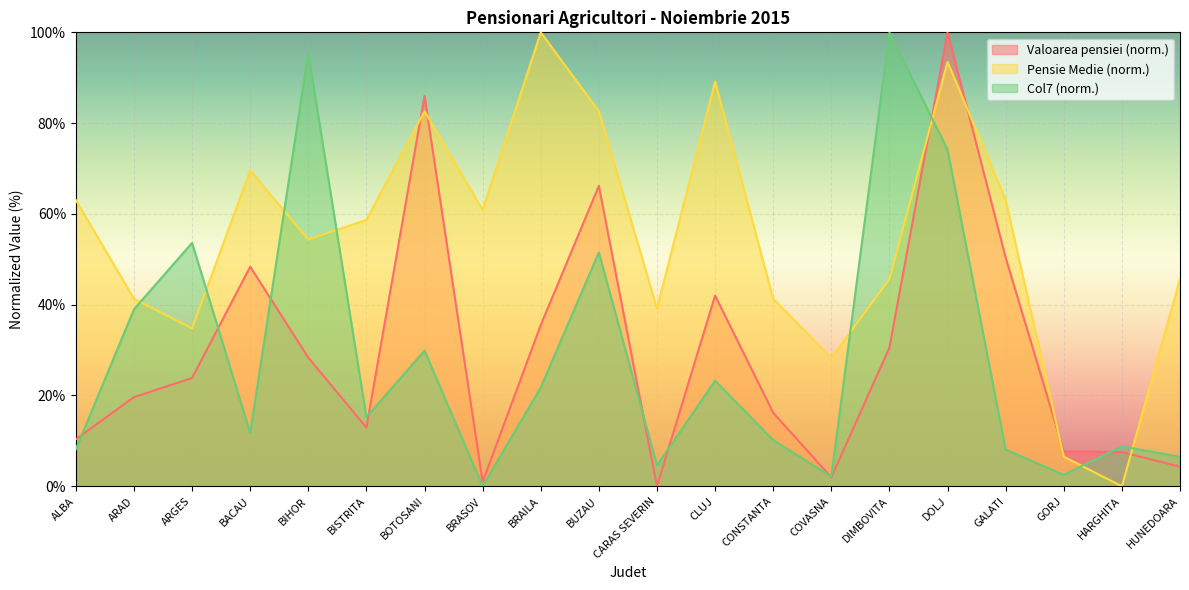

Between which two adjacent categories do Valoarea pensiei (mii) and Col7 (mii) first intersect?

ALBA and ARAD